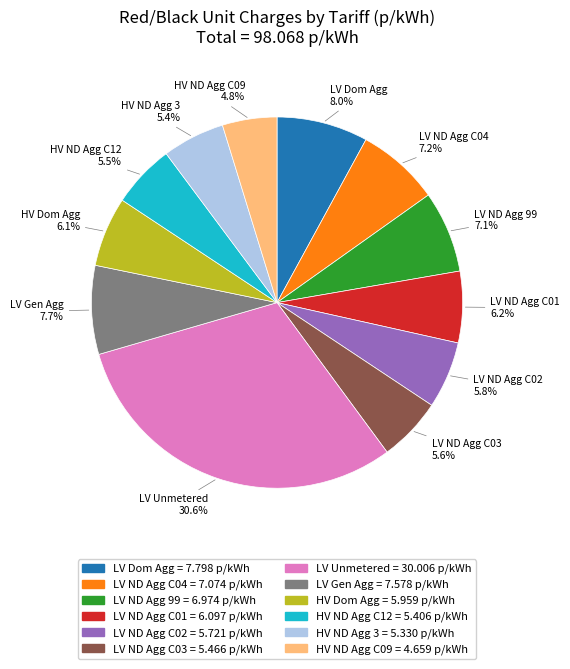

Is there a majority slice in this chart?

No